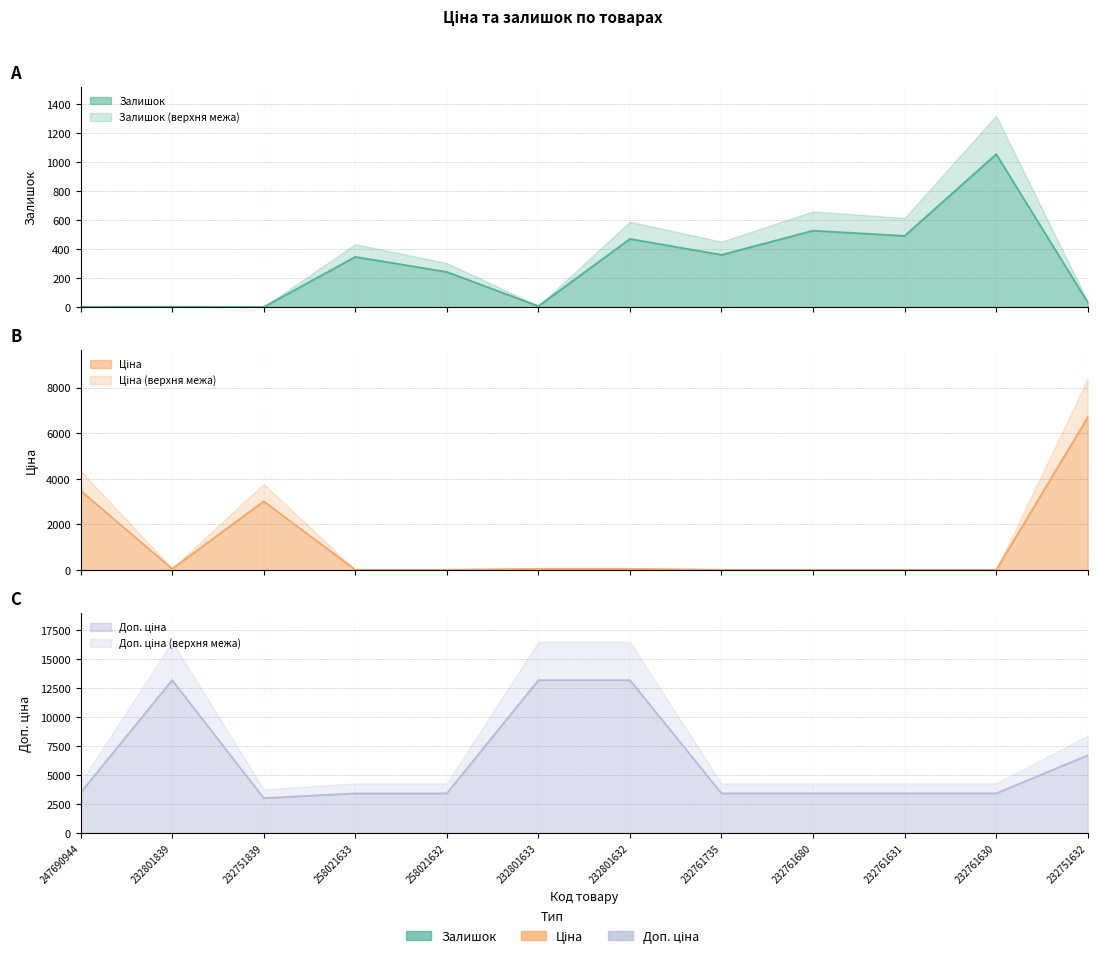

What are all the series names shown in the legend?

Залишок, Ціна, Доп. ціна